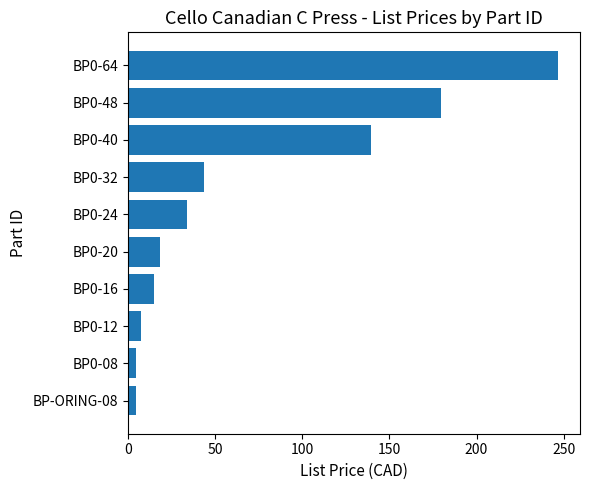

Is it true that the value at BP0-32 is 15.3?

False